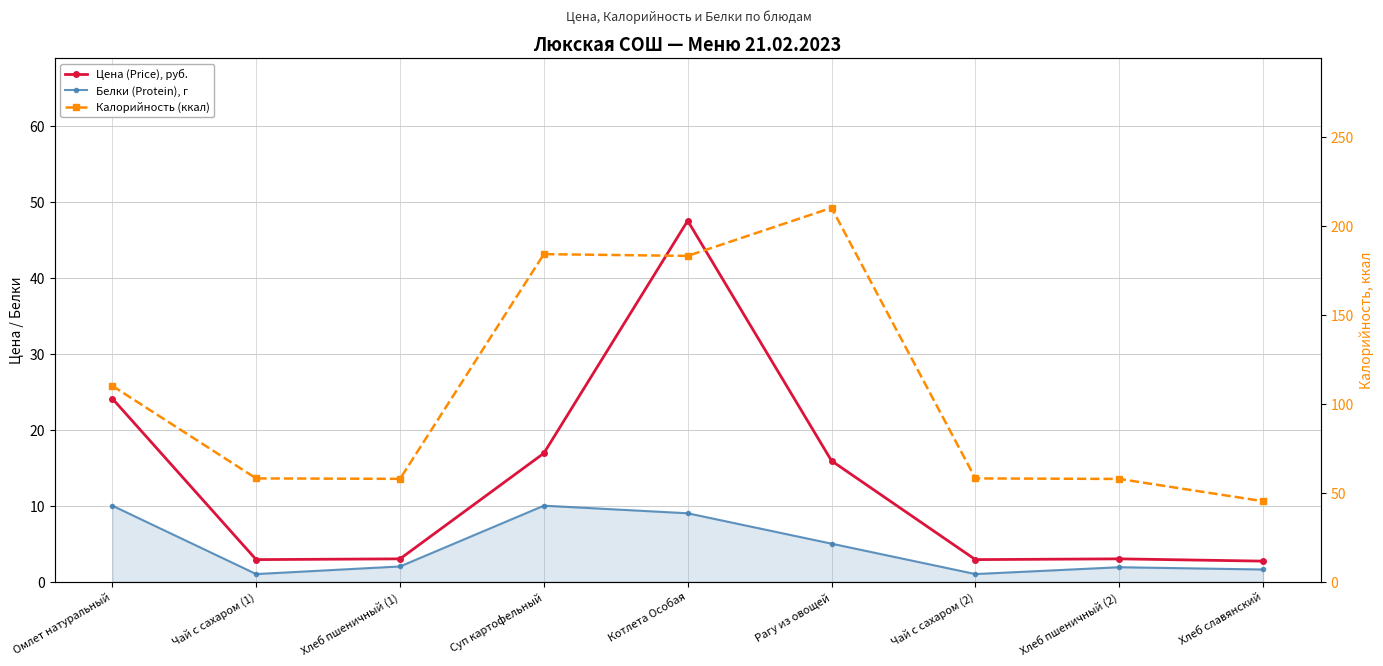

At which category is the sum across all series the highest?

Котлета Особая